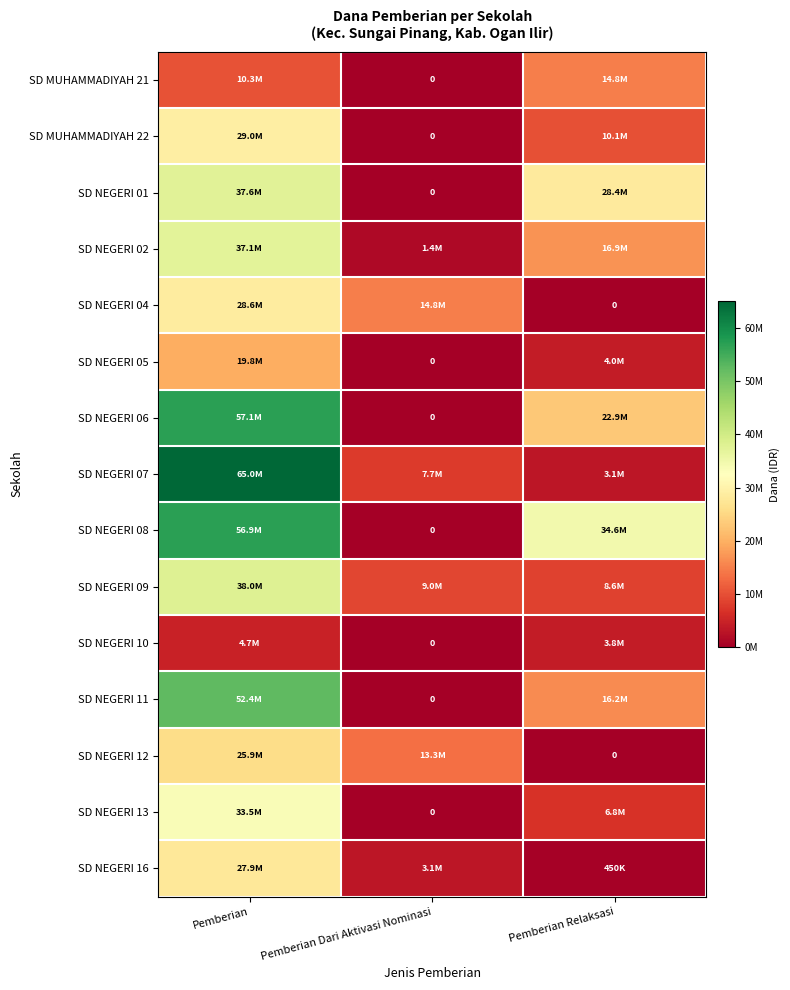

How many data points in SD NEGERI 06 are less than 22950000?

1